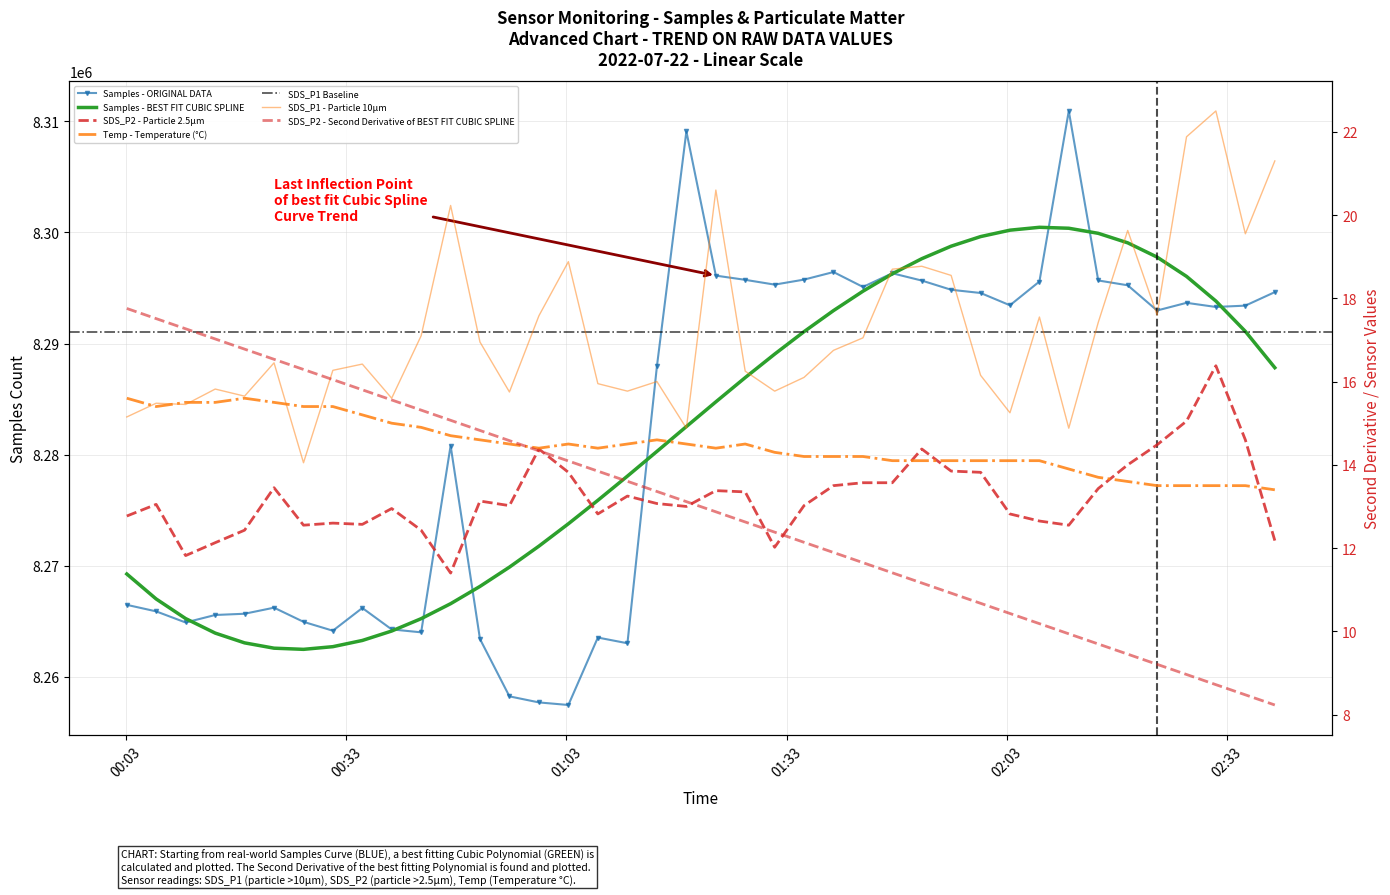

At which label does Temp first exceed 14?

2022/07/22 00:03:05